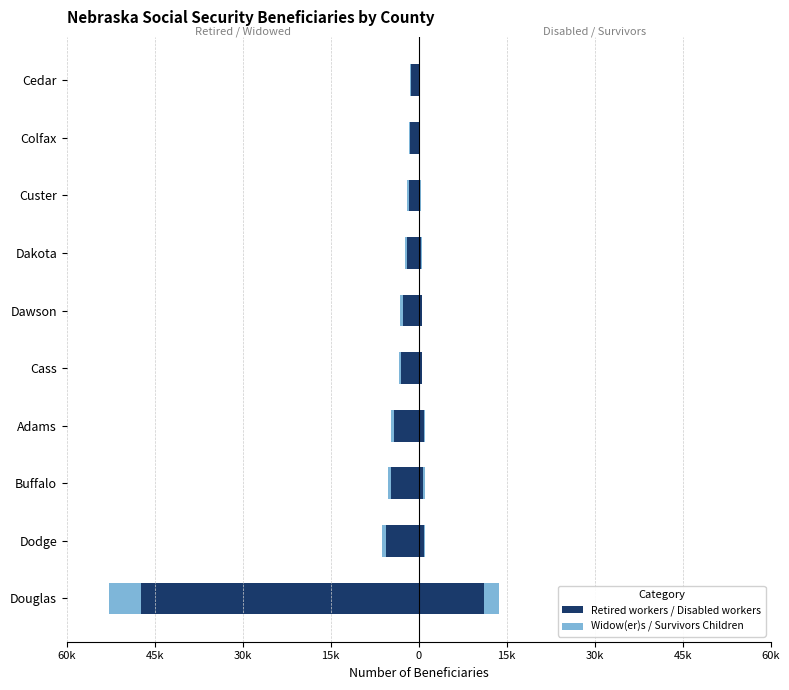

Is the value of Survivors Children (right) at 45k greater than the value of Disabled workers at 60k?

No